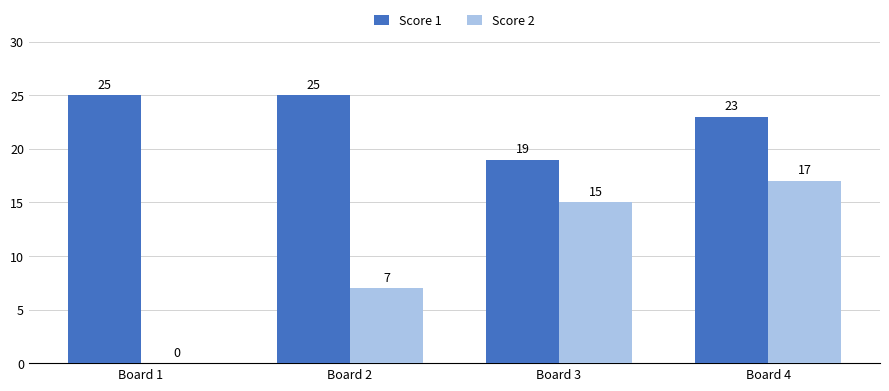

At which category is the sum across all series the highest?

Board 4